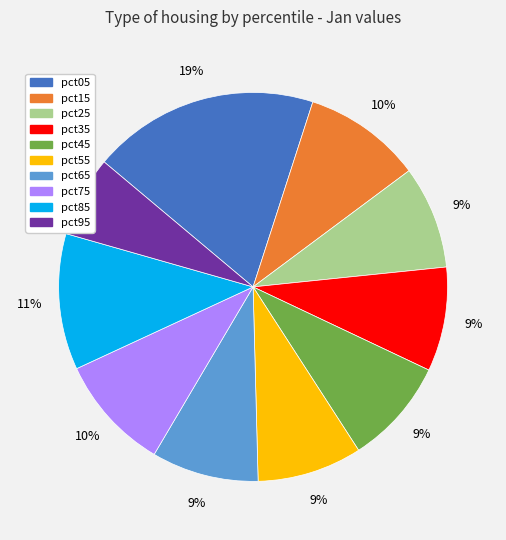

To the nearest percent, what is the difference between the pct55 and pct95 slice percentages?

2%